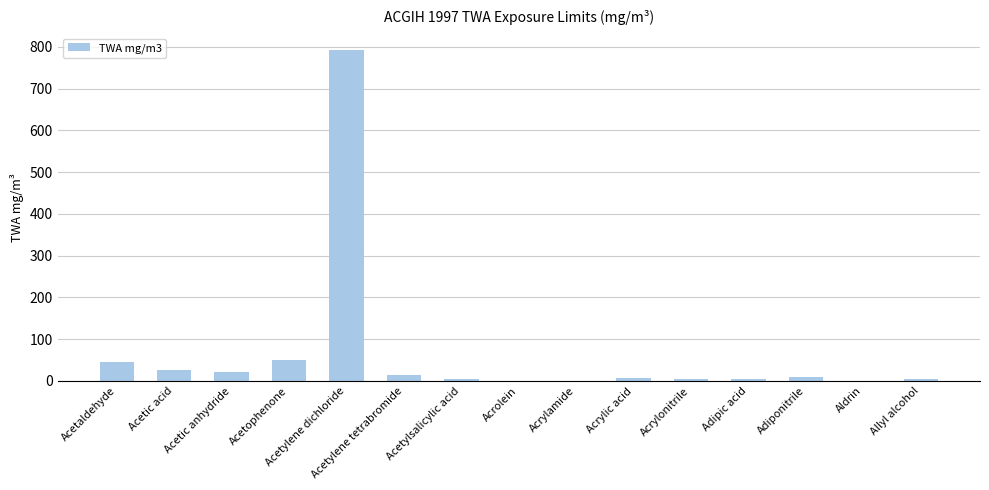

What is the sum of all values?

981.3